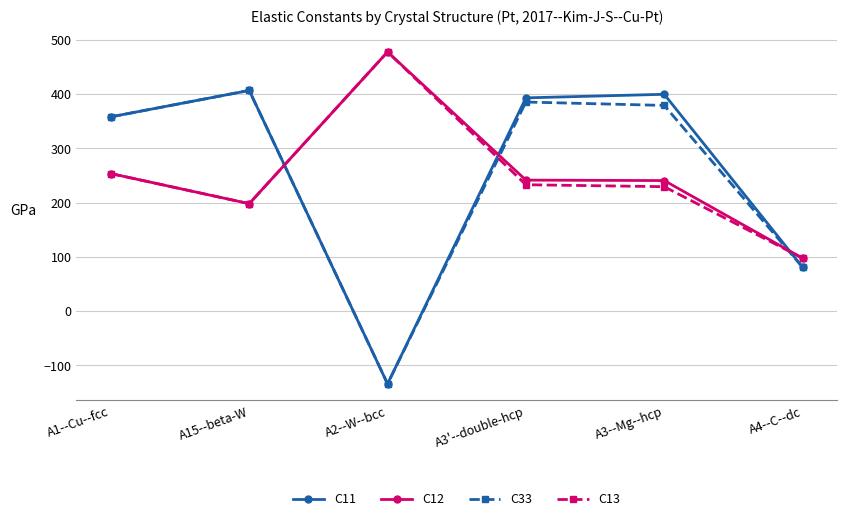

At which label does C12 first exceed 241?

A1--Cu--fcc